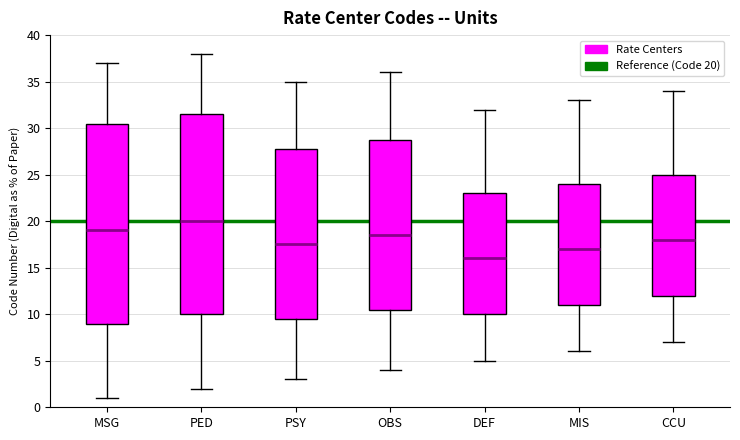

Reading left to right, transcribe this box plot: for each box, give where its median line is, the range the box spans, and where its two whiskers end, as read against the y-axis. The values are not printed on the chart, so give them approximately, as read against the axis.

MSG: median 19.0, box 9.0 to 30.5, whiskers 1.0 to 37.0
PED: median 20.0, box 10.0 to 31.5, whiskers 2.0 to 38.0
PSY: median 17.5, box 9.5 to 28.0, whiskers 3.0 to 35.0
OBS: median 18.5, box 10.5 to 29.0, whiskers 4.0 to 36.0
DEF: median 16.0, box 10.0 to 23.0, whiskers 5.0 to 32.0
MIS: median 17.0, box 11.0 to 24.0, whiskers 6.0 to 33.0
CCU: median 18.0, box 12.0 to 25.0, whiskers 7.0 to 34.0